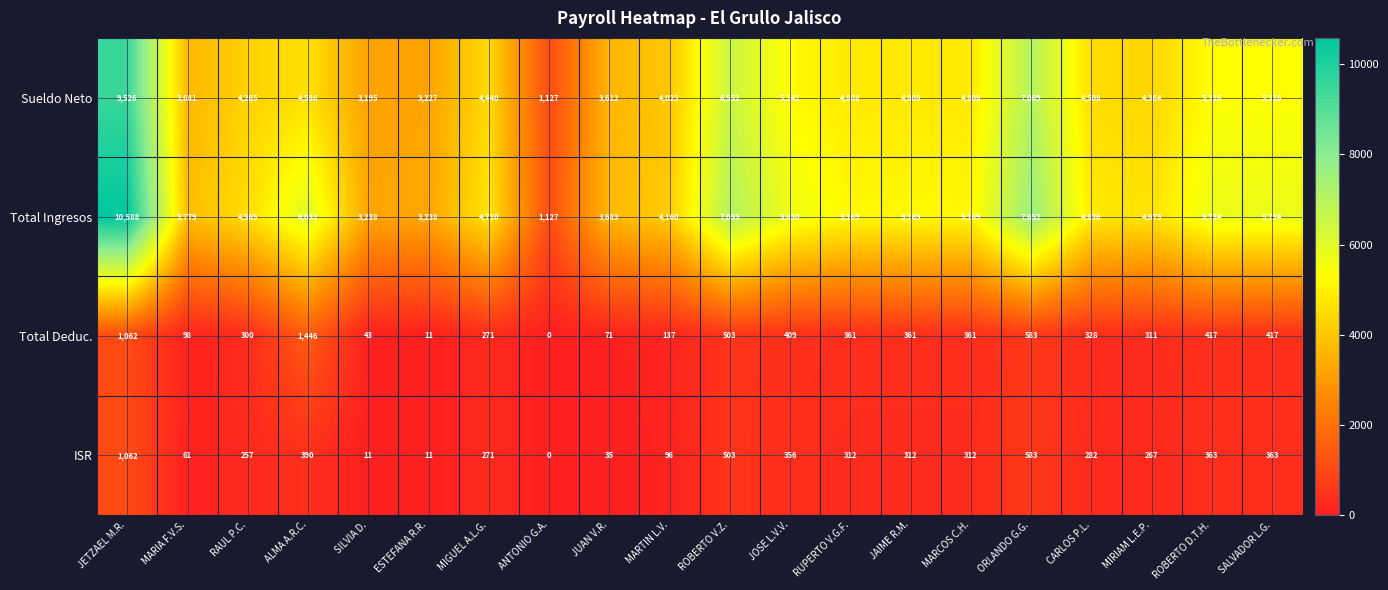

At which category is the sum across all series the highest?

JETZAEL M.R.